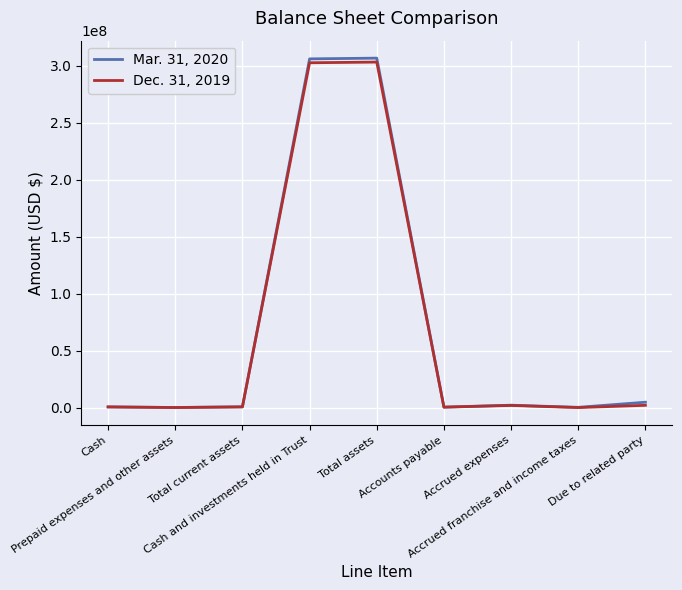

Which series has the largest range (max minus min)?

Mar. 31, 2020